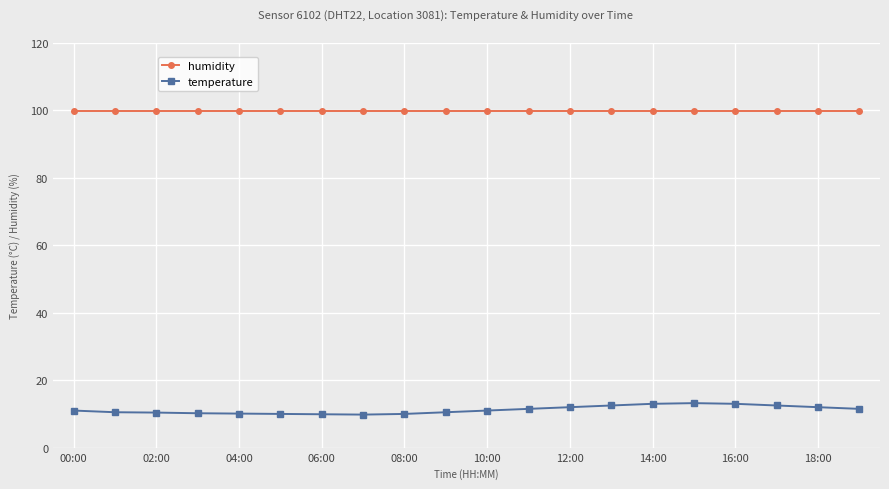

What is the sum of all humidity values?

1998.0